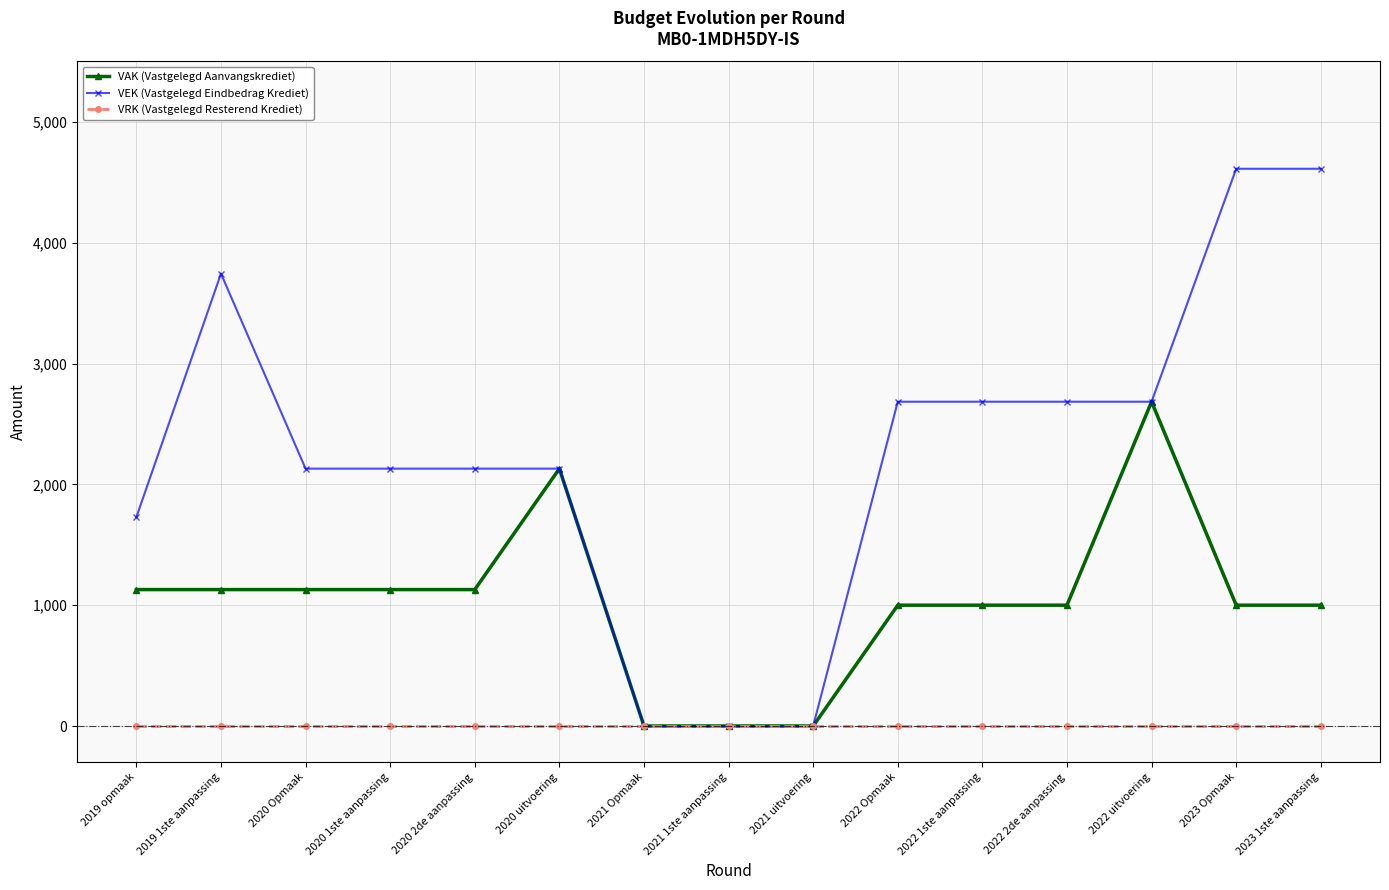

At which category does VEK (Vastgelegd Eindbedrag Krediet) reach its first local peak?

2019 1ste aanpassing